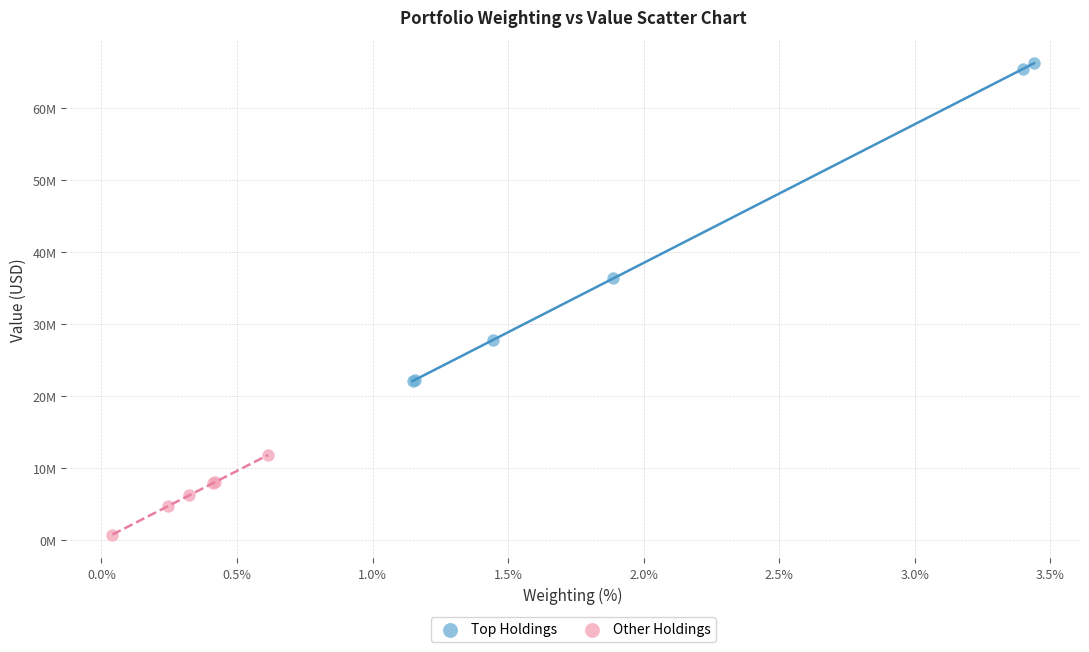

What are all the series names shown in the legend?

Top Holdings, Other Holdings